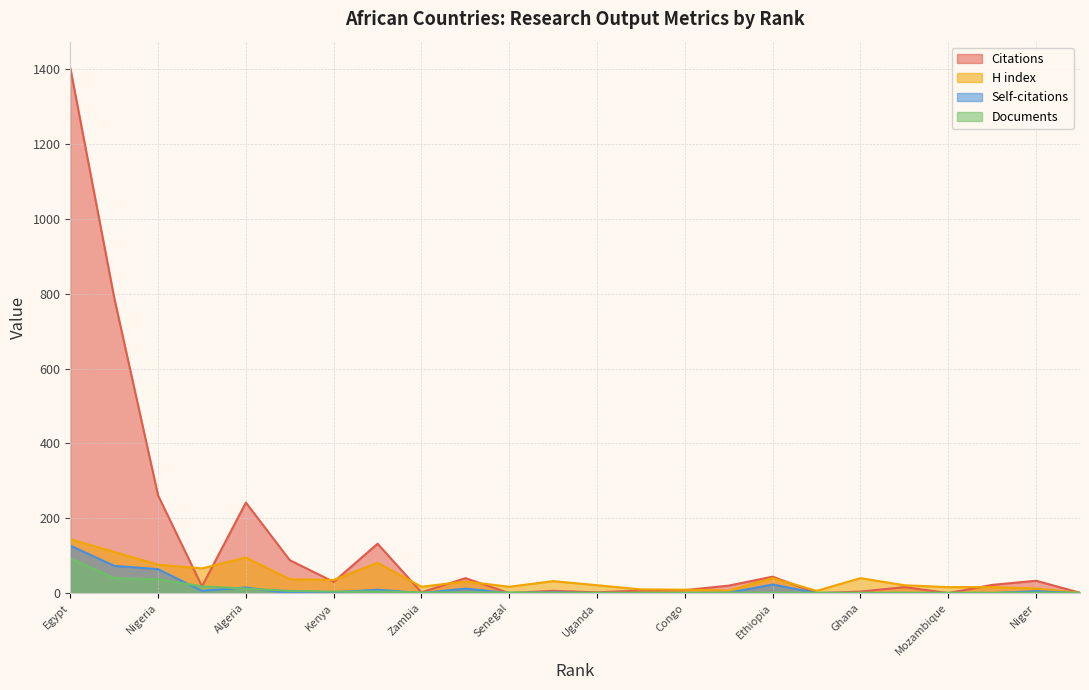

What is the highest value of the H index series?

144